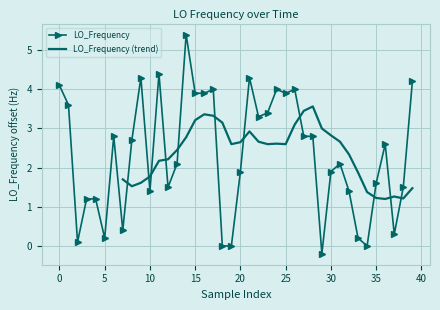

True or false: LO_Frequency has more than 1 interior local peaks.

True